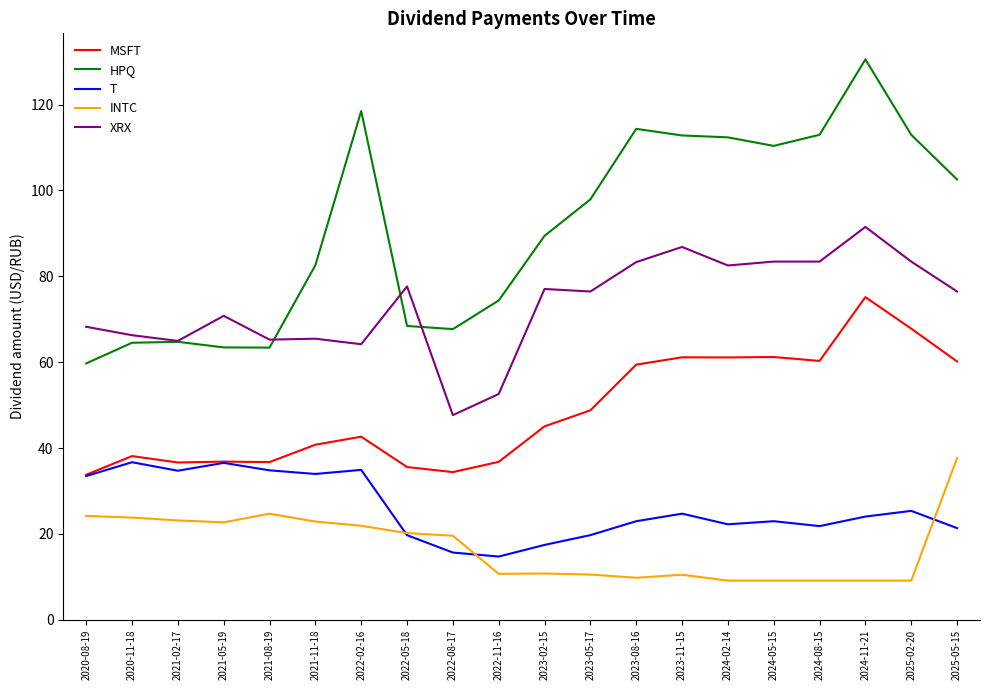

What is the spread (max minus min) of values at 2023-05-17?

87.4